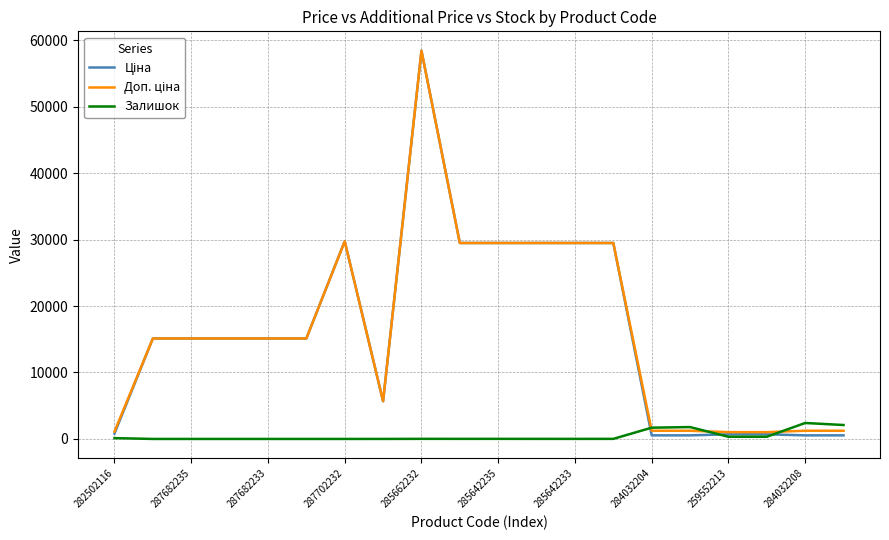

Which series ends up on top after the final intersection of Залишок and Доп. ціна?

Залишок